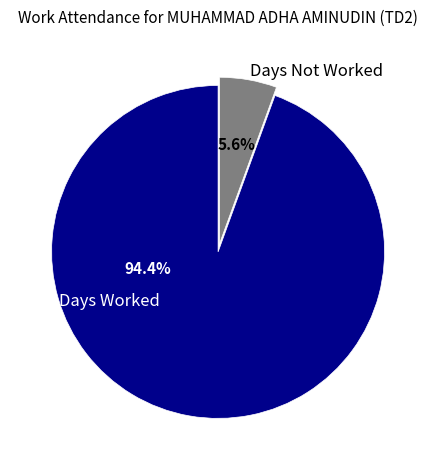

What portion of the pie excludes Days Worked?

5.6%